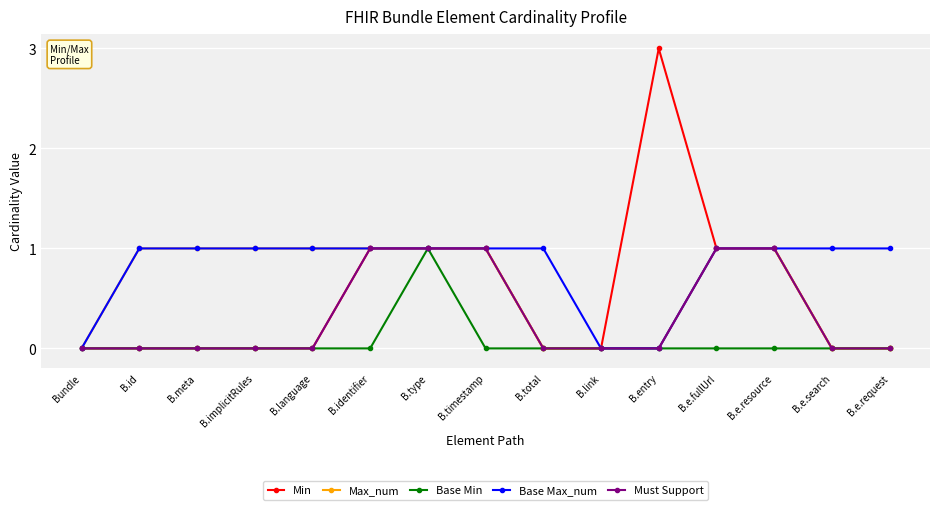

Between B.total and B.link, which series saw the biggest shift?

Base Max_num